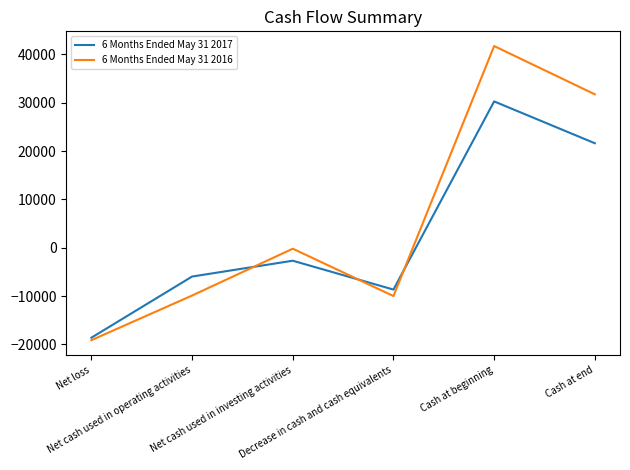

What is the difference between the highest and lowest values at Cash at end?

10120